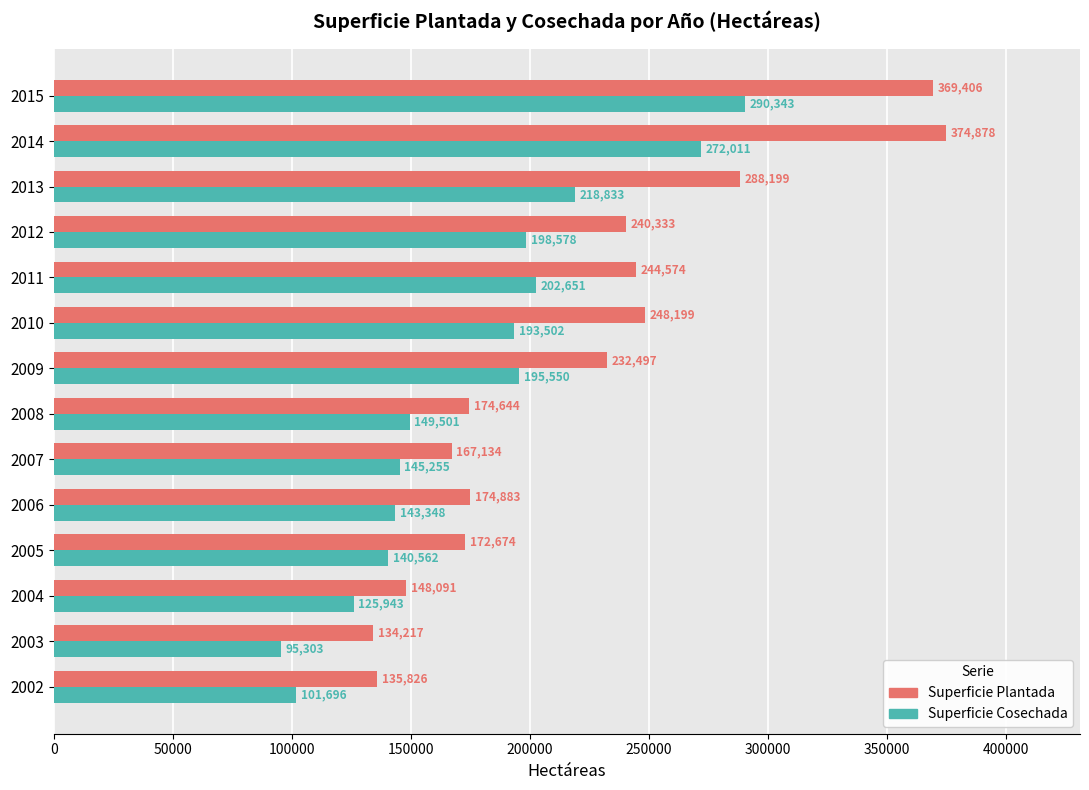

Is it true that Superficie Plantada equals 288199 at 2013?

True